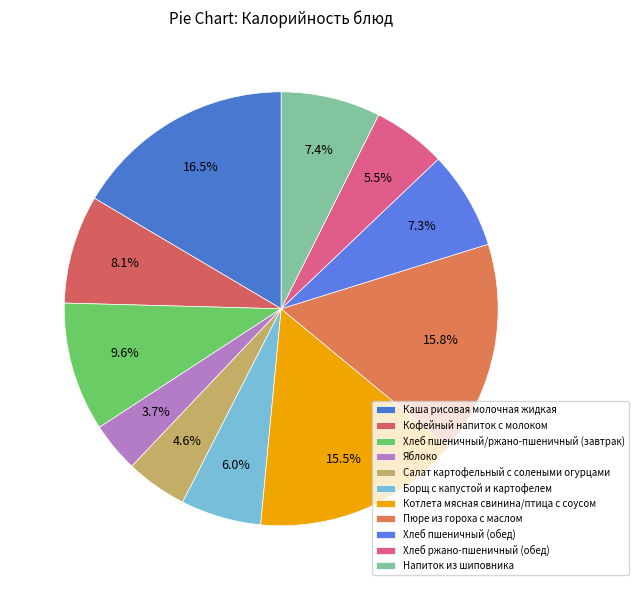

Rank the categories by value from highest to lowest.

Каша рисовая молочная жидкая, Пюре из гороха с маслом, Котлета мясная свинина/птица с соусом, Хлеб пшеничный/ржано-пшеничный (завтрак), Кофейный напиток с молоком, Напиток из шиповника, Хлеб пшеничный (обед), Борщ с капустой и картофелем, Хлеб ржано-пшеничный (обед), Салат картофельный с солеными огурцами, Яблоко